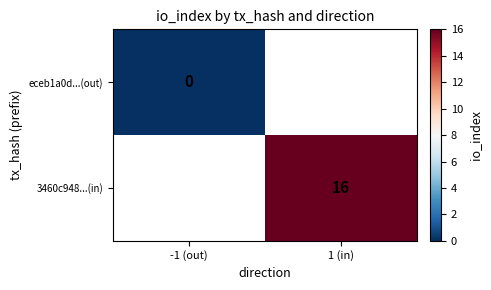

The value of 3460c948...(in) at 1 (in) is 10. True or false?

False